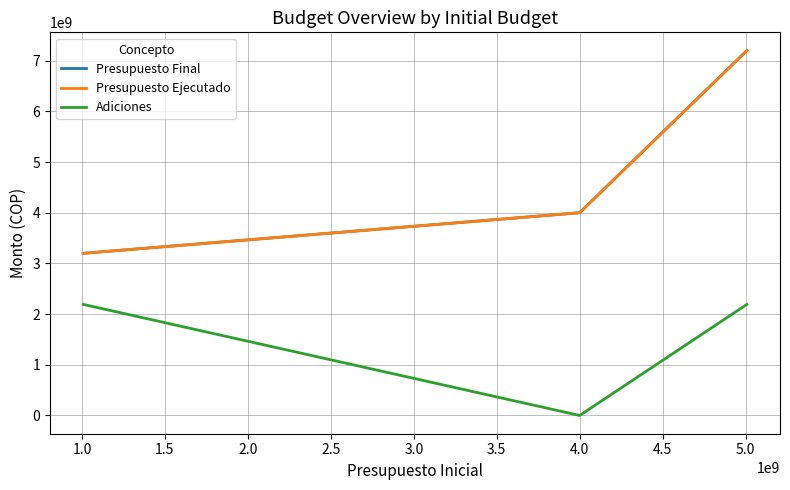

Is this an area chart (filled region under the line)?

No